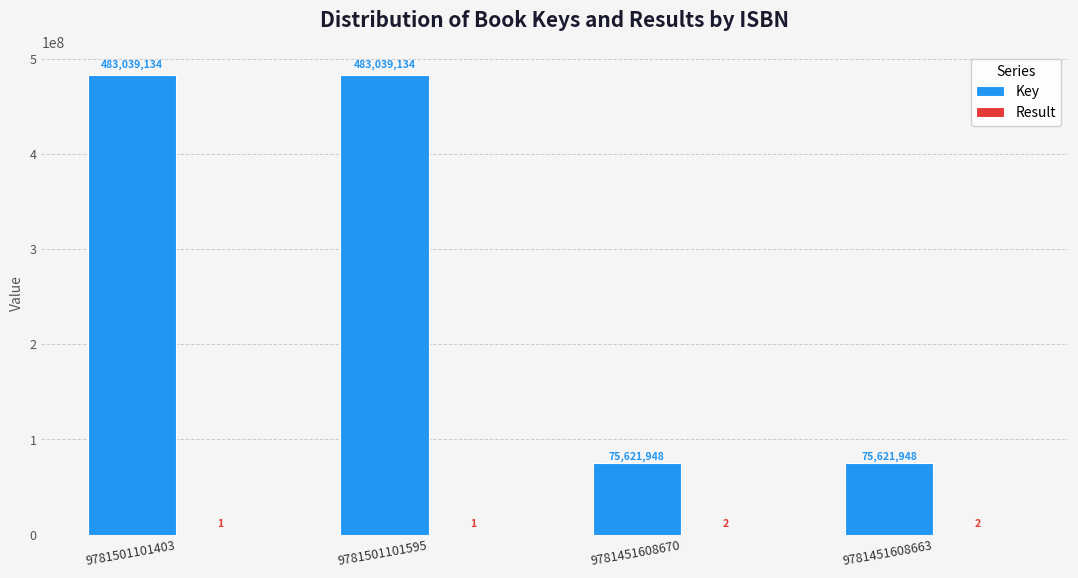

What is the highest value of the Key series?

483039134